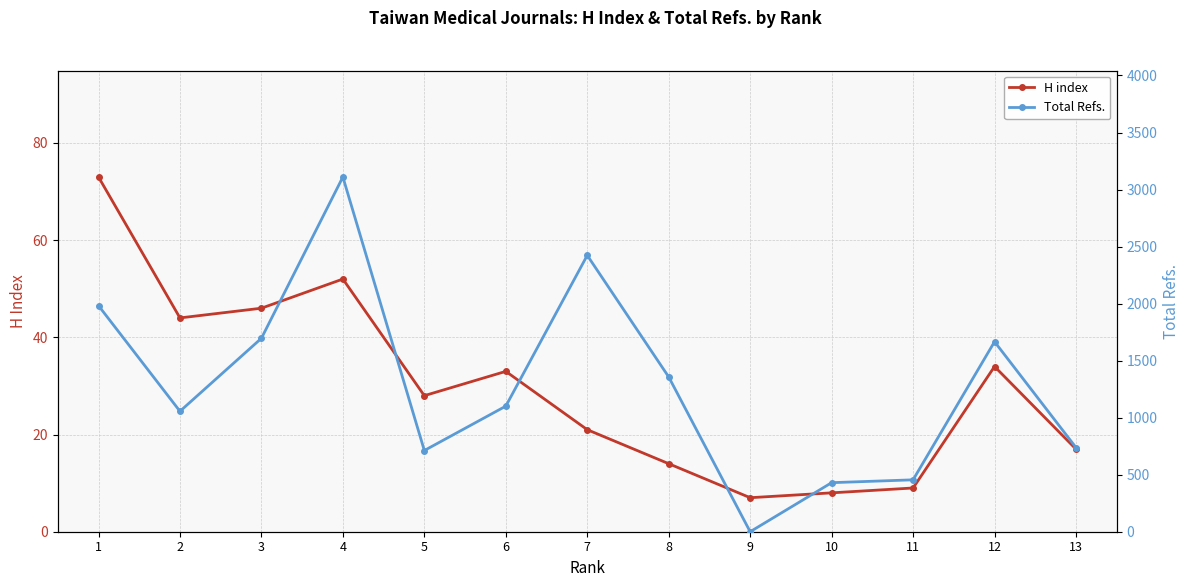

What is the highest value of the Total Refs. series?

3110